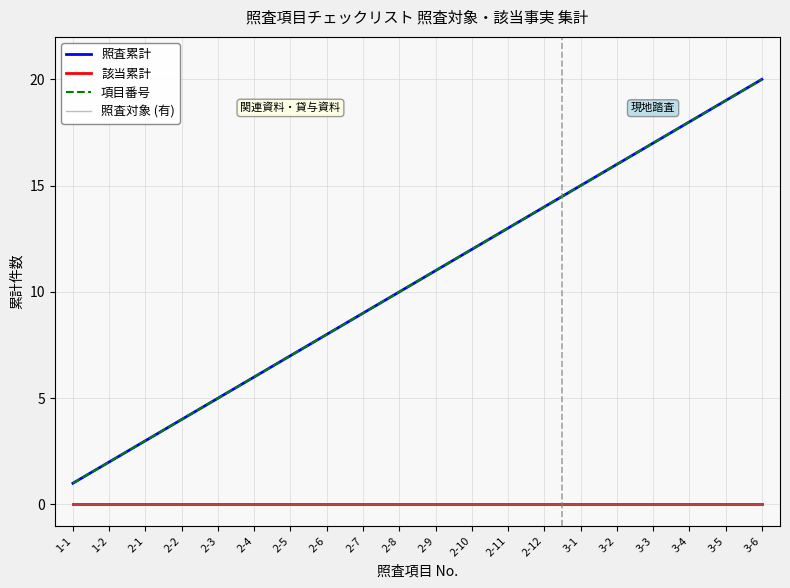

True or false: 照査累計 and 該当累計 cross at least once.

False